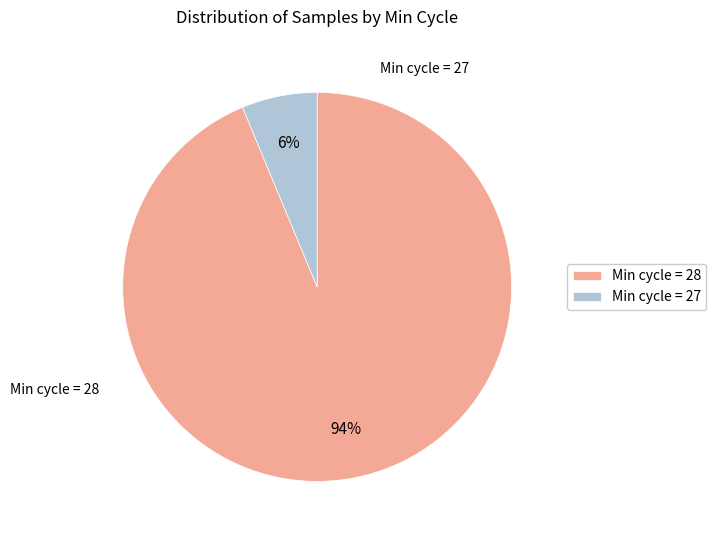

Is the sum of Min cycle = 27 and Min cycle = 28 greater than half?

Yes